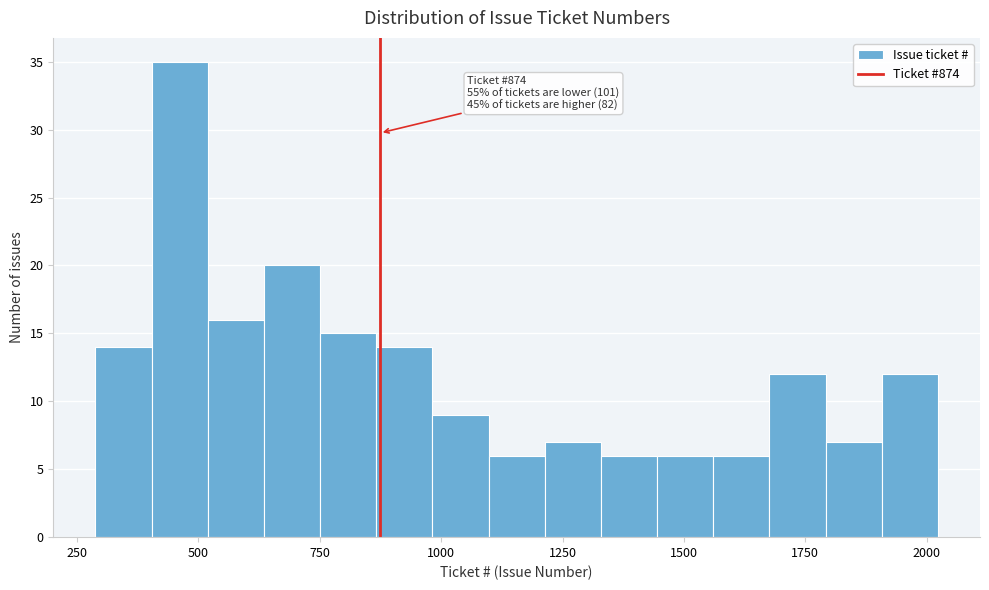

Around what value on the x-axis is the tallest bar? Give the approximate position of its centre, as read against the axis.

450